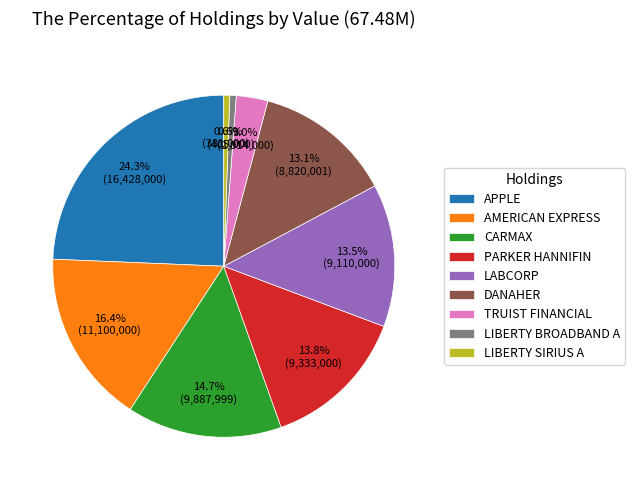

How many slices are in this pie chart?

9